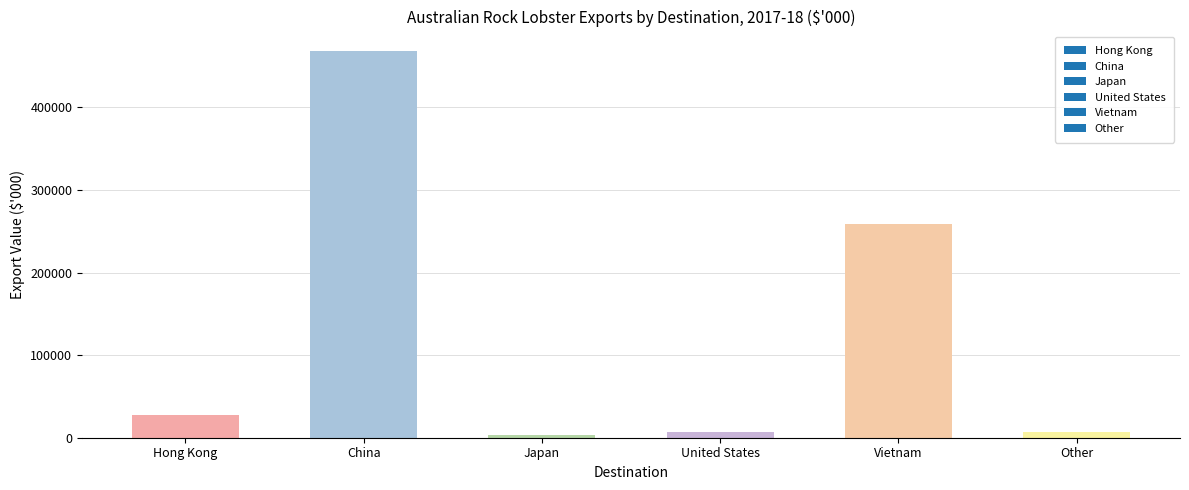

How many series are shown in this chart?

1